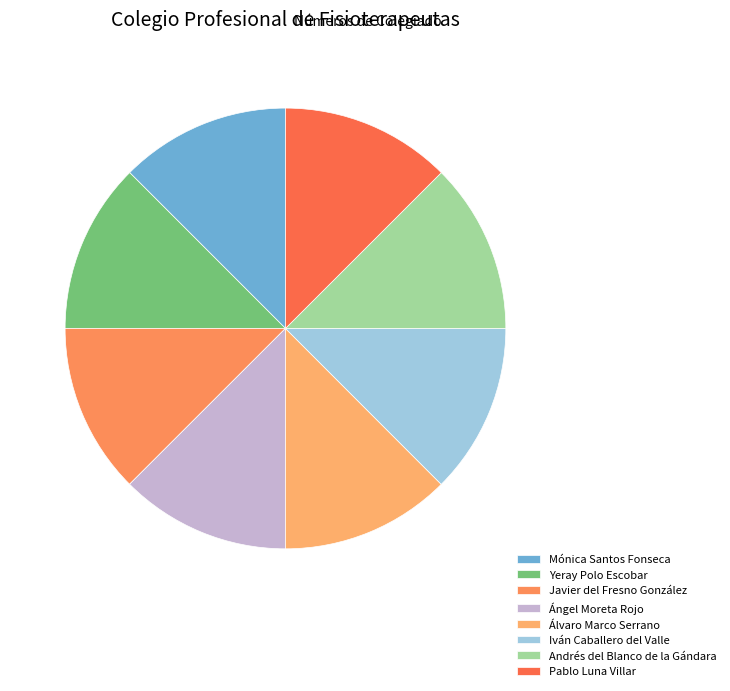

What is the ratio of the value at Yeray Polo Escobar to the value at Javier del Fresno González?

1.0